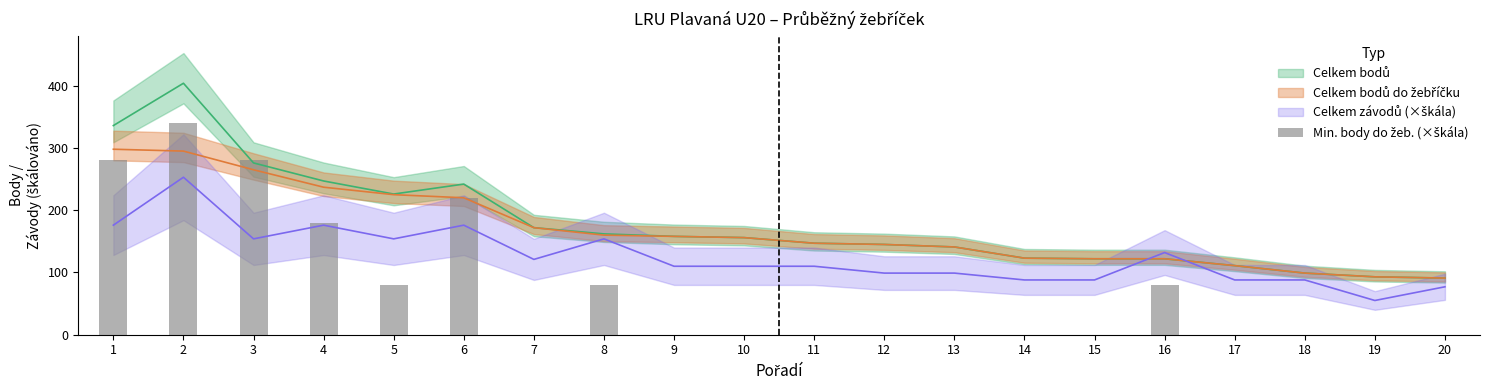

The value at 12 is 0. True or false?

True